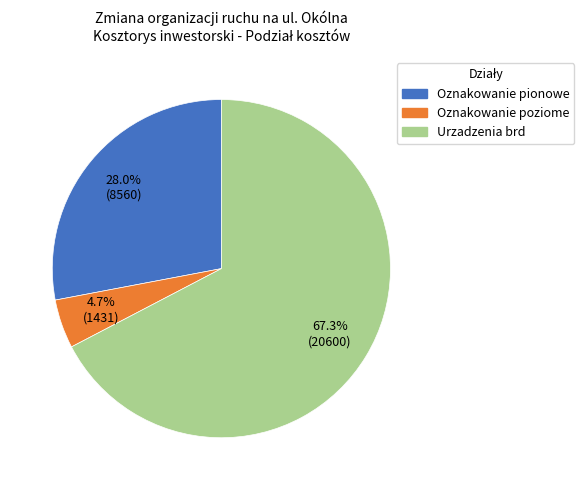

What portion of the pie excludes Urzadzenia brd?

32.7%